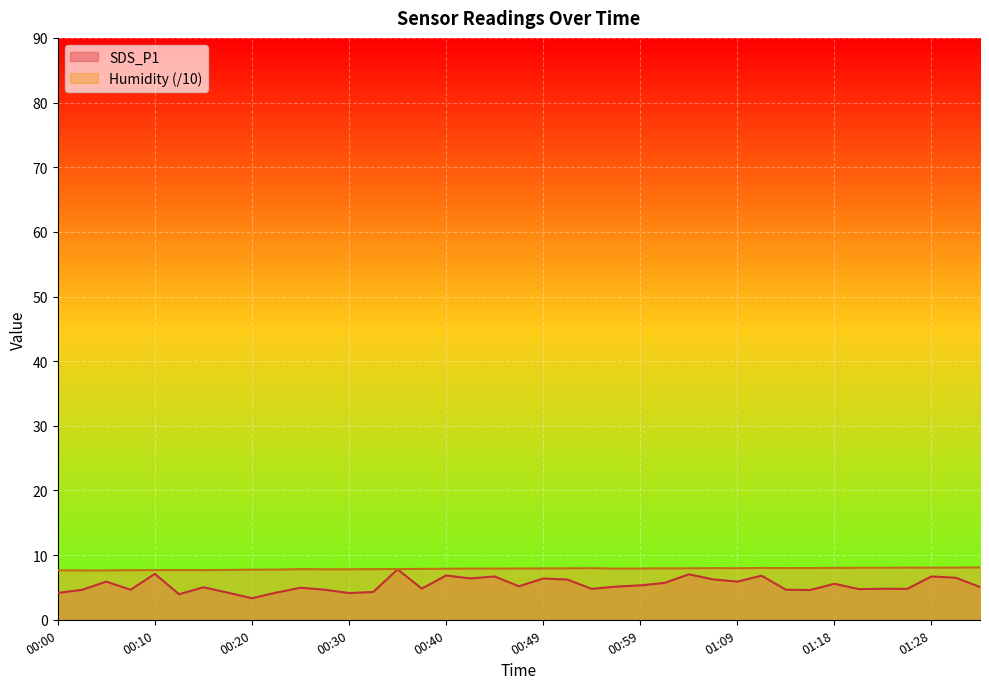

What is the lowest value of the Humidity series?

7.6